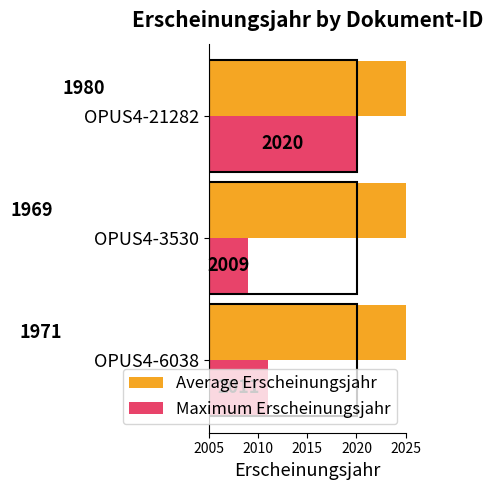

Which series changed the most between OPUS4-3530 and OPUS4-21282?

Maximum Erscheinungsjahr